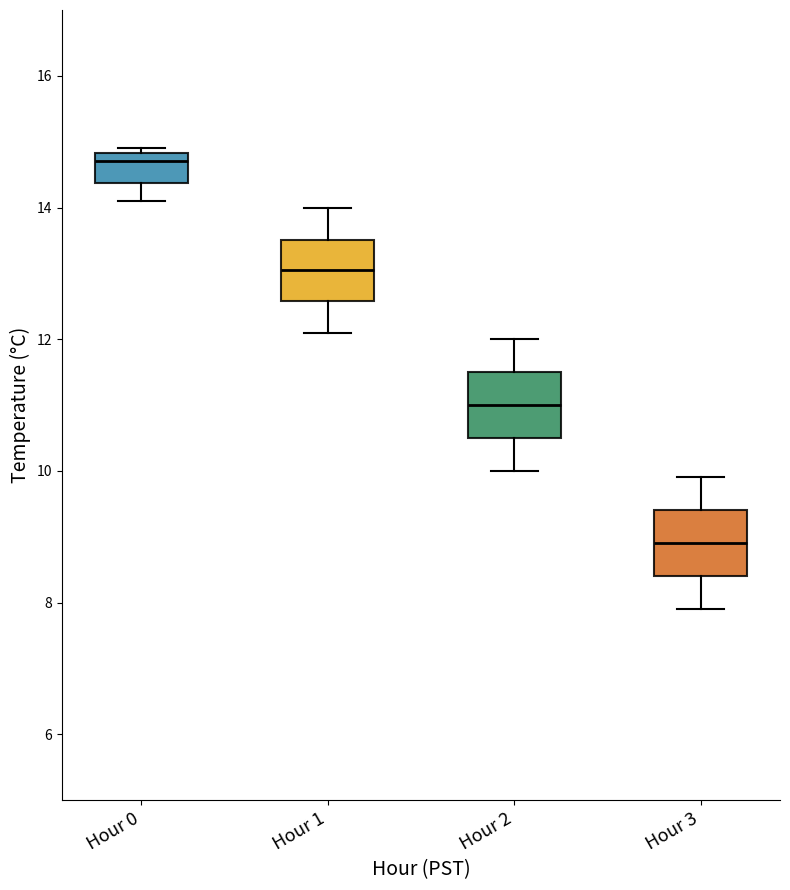

Reading left to right, read every box against the y-axis: the position of its median line, the range the box covers, and the ends of its whiskers. The values are not printed on the chart, so give them approximately, as read against the axis.

Hour 0: median 14.8 (just below the box's upper edge), box 14.4 to 14.8, whiskers 14.2 to 15.0
Hour 1: median 13.0, box 12.6 to 13.6, whiskers 12.2 to 14.0
Hour 2: median 11.0, box 10.6 to 11.6, whiskers 10.0 to 12.0
Hour 3: median 9.0, box 8.4 to 9.4, whiskers 8.0 to 10.0